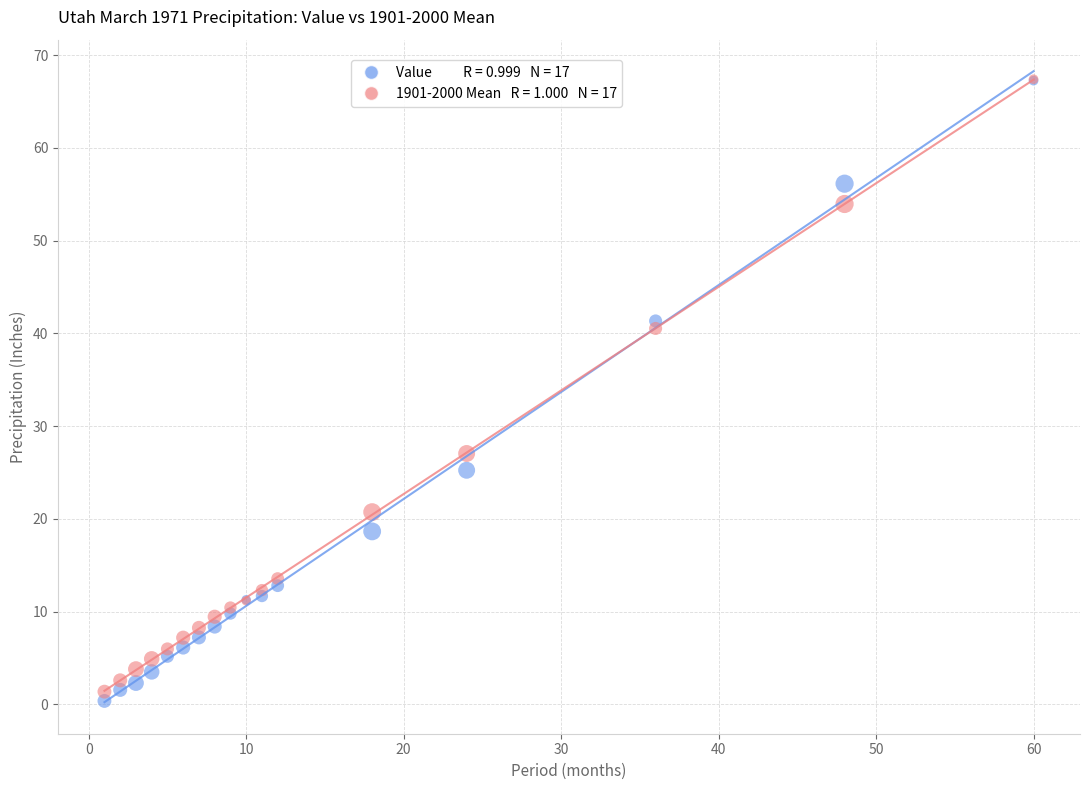

Across all series, what Y value is closest to 33?

27.0